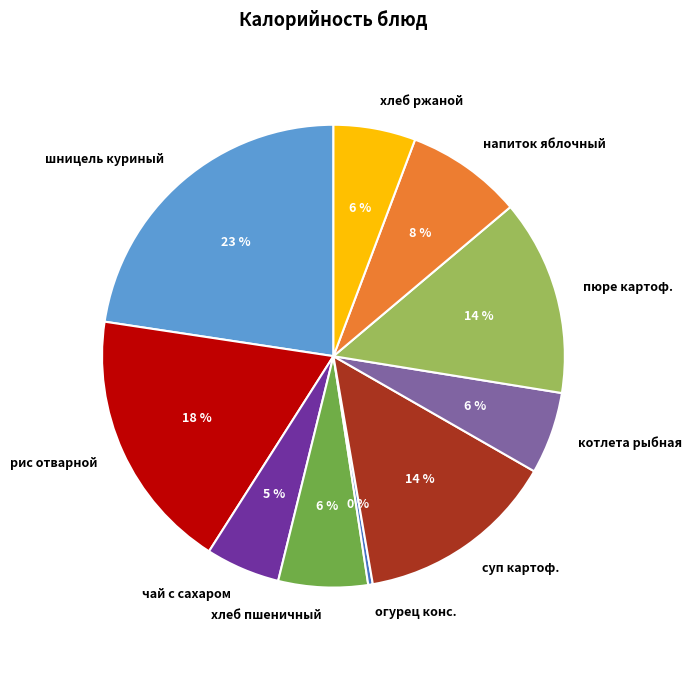

Which category has the smallest portion of the pie?

огурец конс.